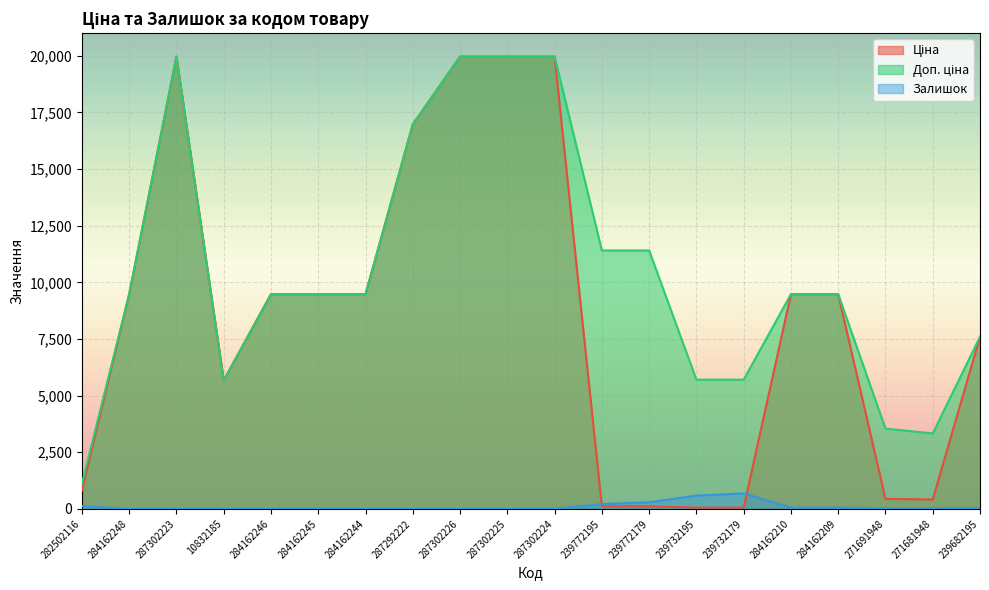

What are all the series names shown in the legend?

Ціна, Доп. ціна, Залишок